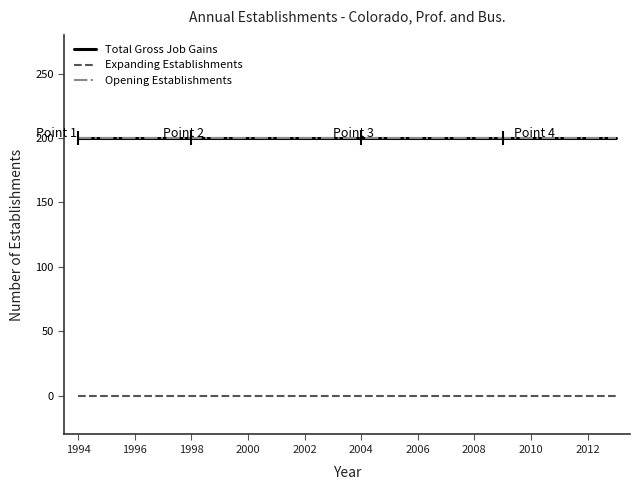

Reading right to left, extract all data points from this chart.

Total Gross Job Gains: 200	200	200	200	200	200	200	200	200	200	200	200	200	200	200	200	200	200	200	200
Expanding Establishments: 0	0	0	0	0	0	0	0	0	0	0	0	0	0	0	0	0	0	0	0
Opening Establishments: 200	200	200	200	200	200	200	200	200	200	200	200	200	200	200	200	200	200	200	200